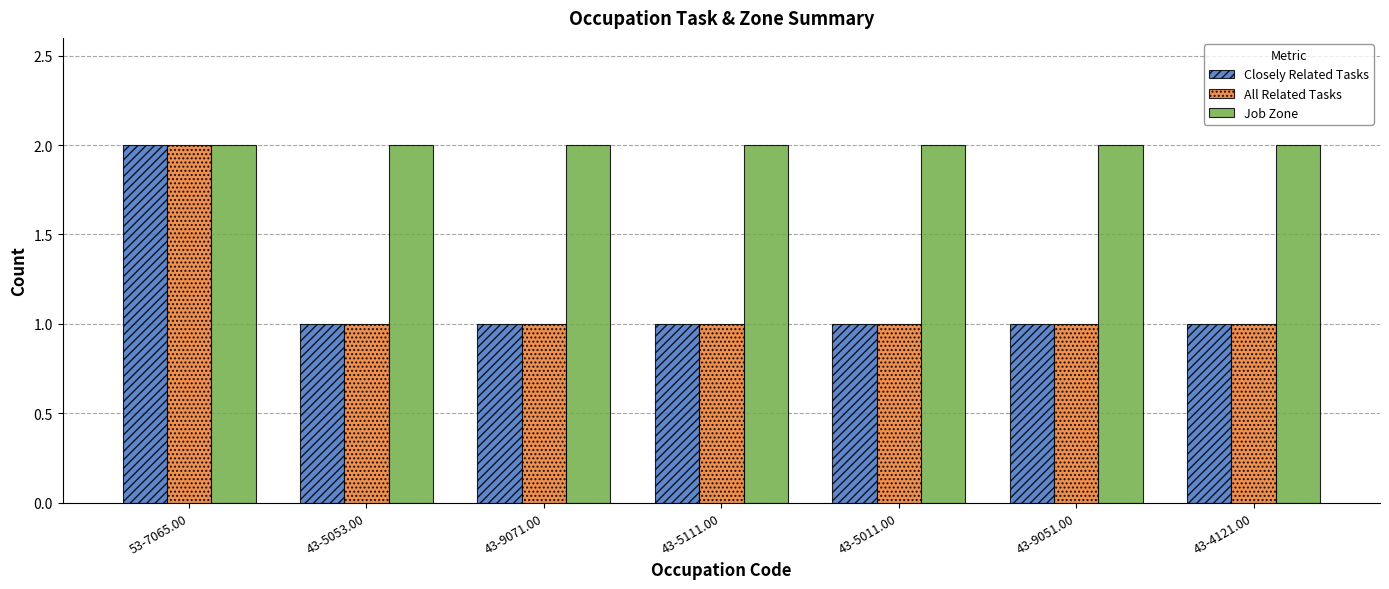

What is the total value across all series at 53-7065.00?

6